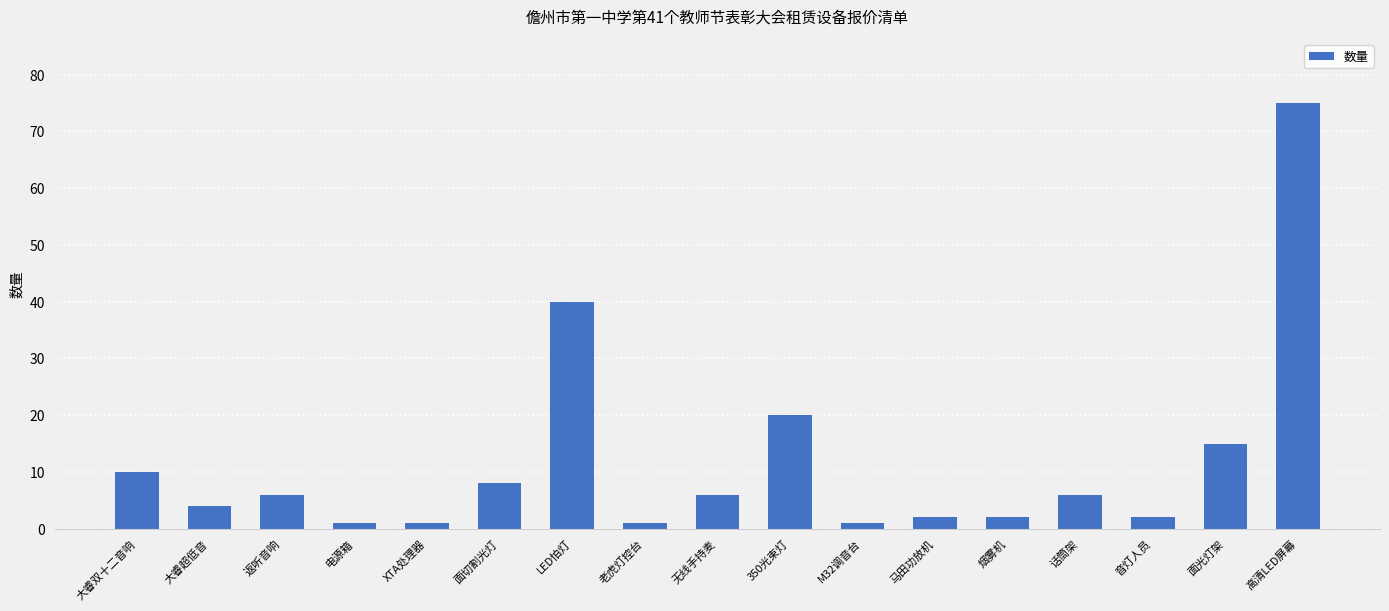

Reading left to right, transcribe all the data shown in this chart.

大睿双十二音响=10	大睿超低音=4	返听音响=6	电源箱=1	XTA处理器=1	面切割光灯=8	LED怕灯=40	老虎灯控台=1	无线手持麦=6	350光束灯=20	M32调音台=1	马田功放机=2	烟雾机=2	话筒架=6	音灯人员=2	面光灯架=15	高清LED屏幕=75